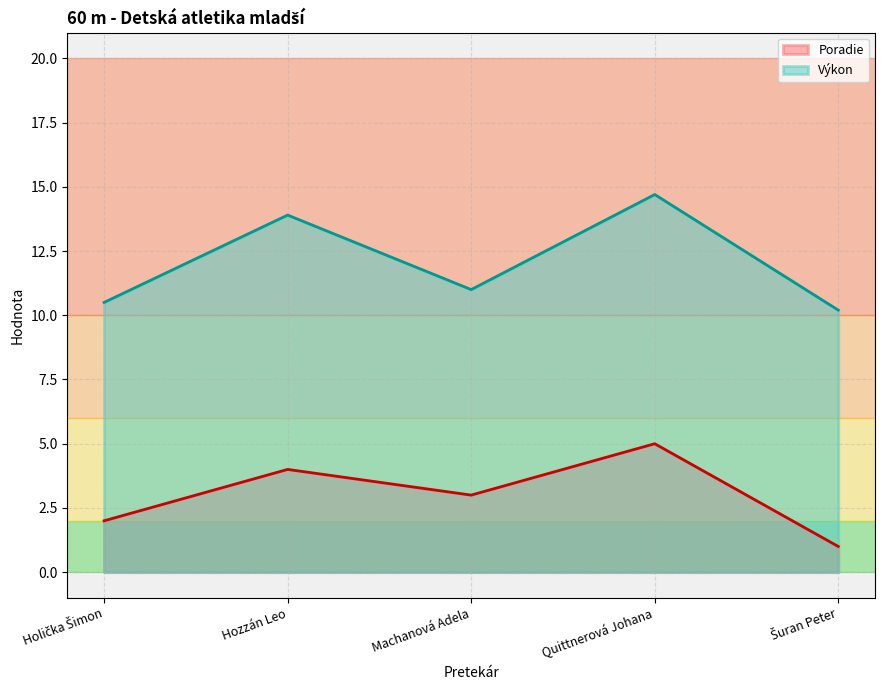

What is the maximum value shown in the chart?

14.7